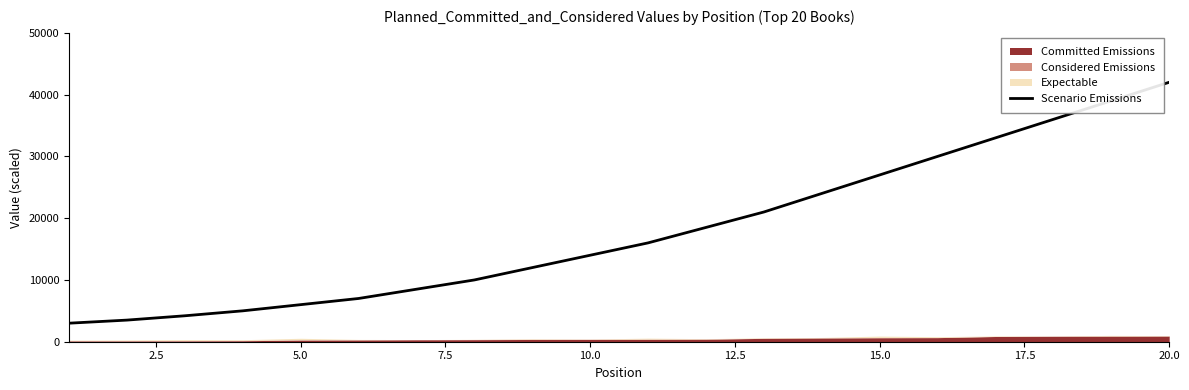

What is the lowest value of the Scenario Emissions series?

3000